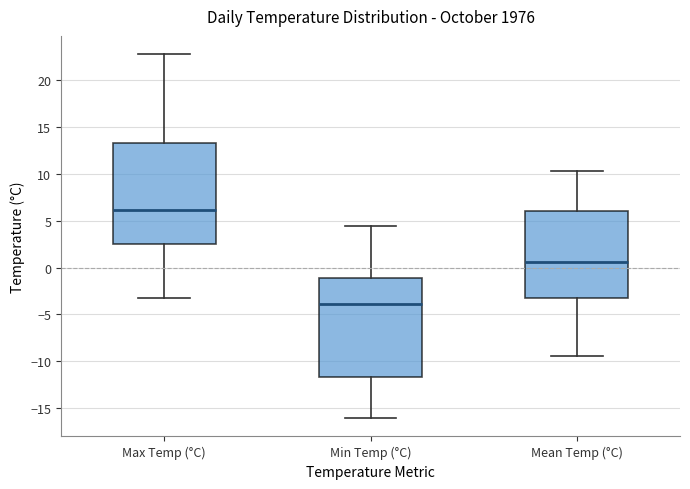

Where does the upper whisker of the box for Mean Temp (°C) end on the y-axis? The values are not printed on the chart, so give them approximately, as read against the axis.

10.5